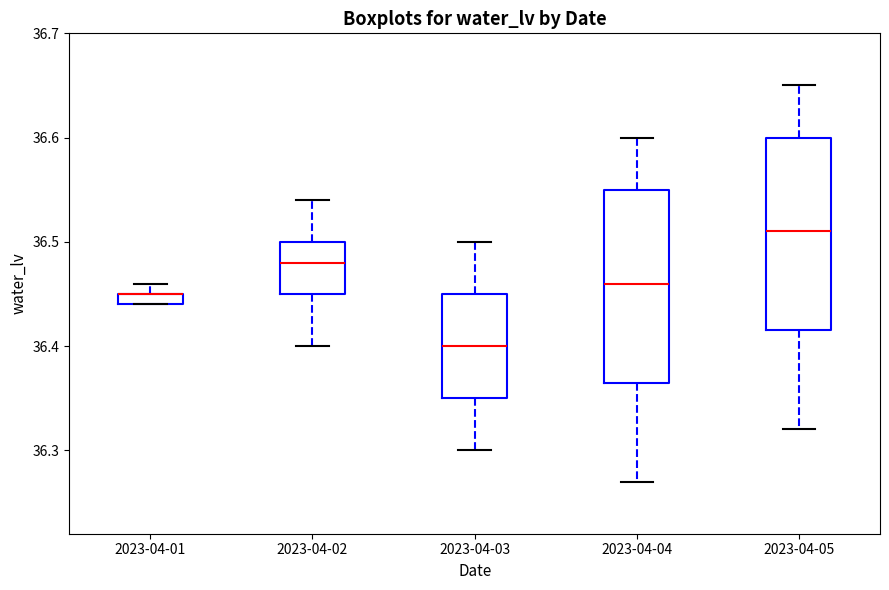

Where does the median line of the box for 2023-04-03 sit on the y-axis? The values are not printed on the chart, so give them approximately, as read against the axis.

36.40